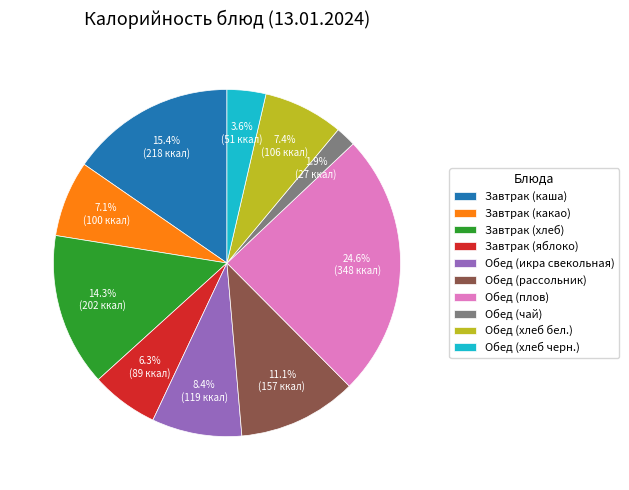

To the nearest percent, what is the difference between the largest and smallest slice percentages?

23%